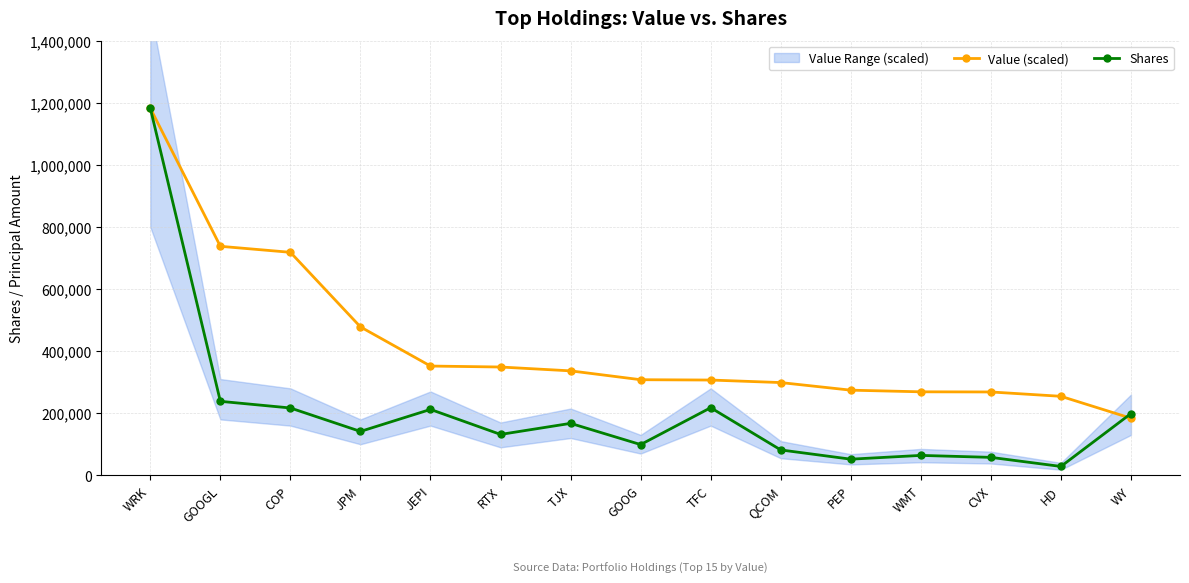

What is the average value of the Shares series?

205944.5